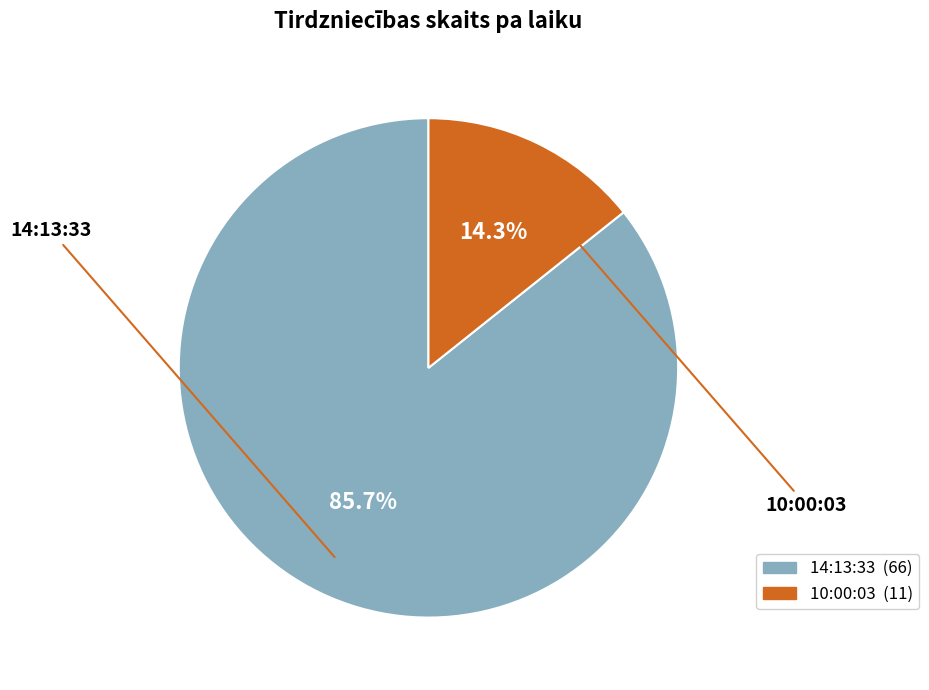

What is the majority slice?

14:13:33